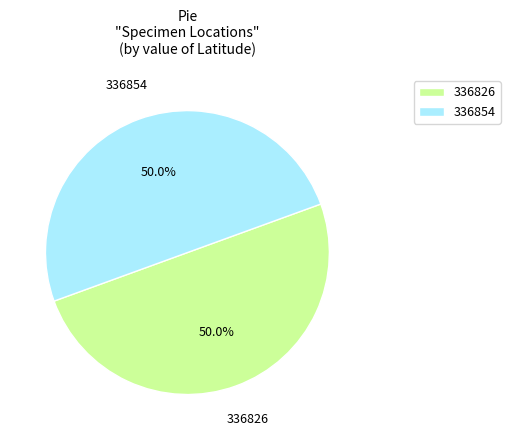

What is the ratio of the value at 336826 to the value at 336854?

1.0